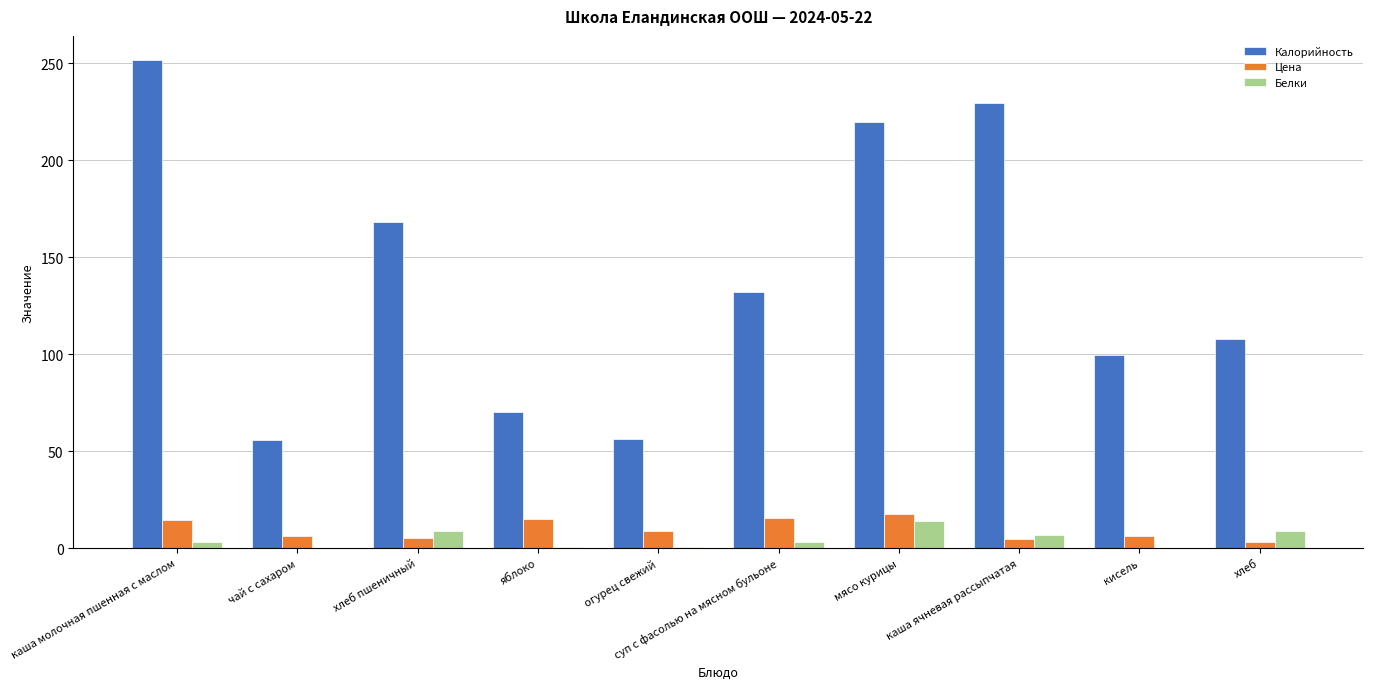

Count the number of categories in the chart.

10